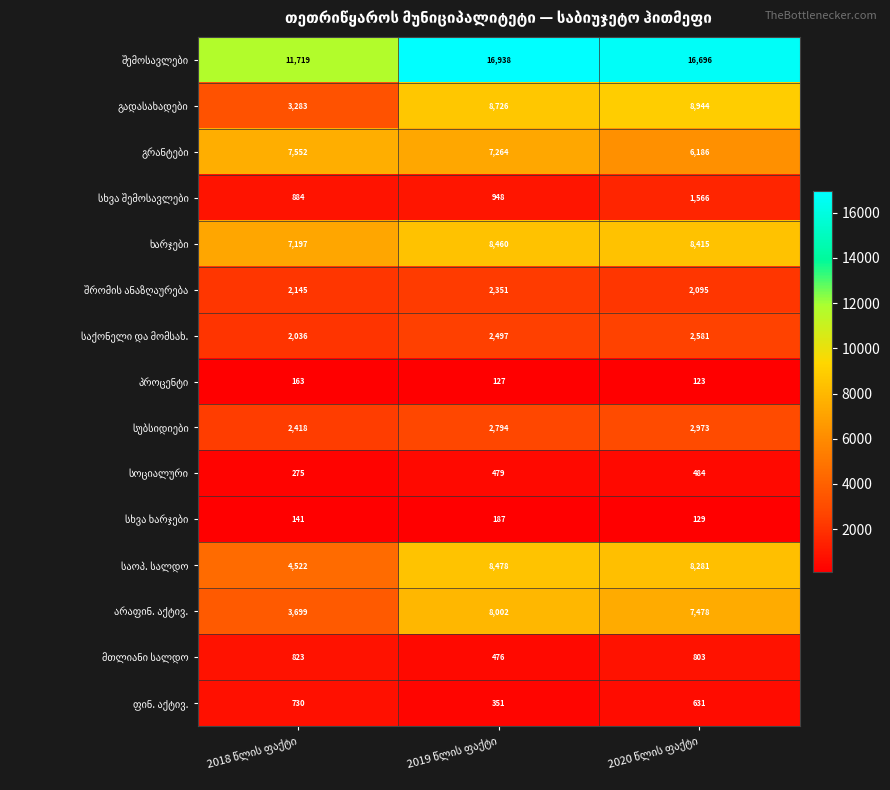

At how many categories does at least one series exceed 2367?

3